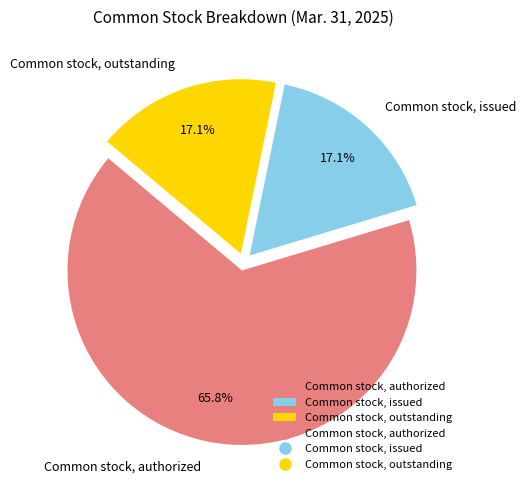

What is the majority slice?

Common stock, authorized